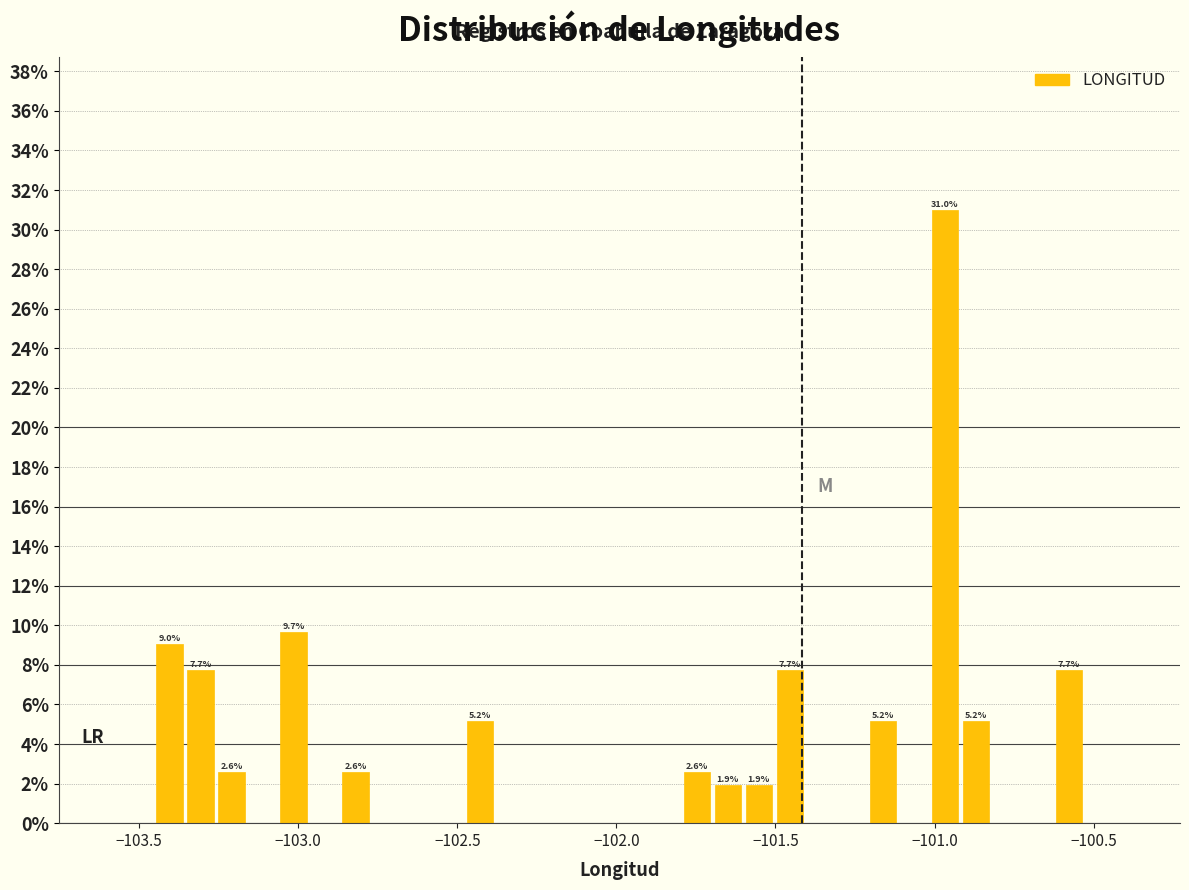

Around what value on the x-axis is the tallest bar? Give the approximate position of its centre, as read against the axis.

-100.95